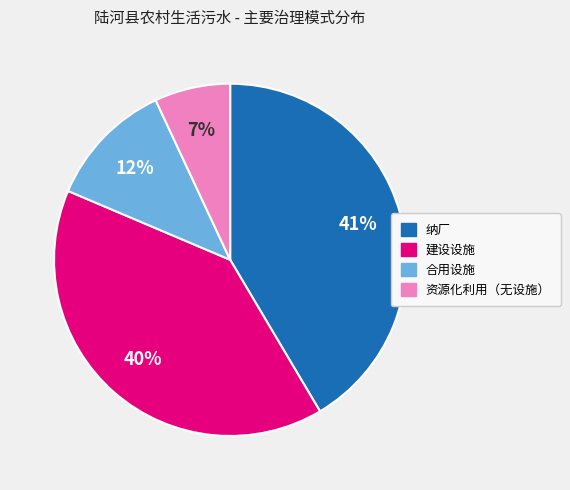

How many segments does this pie chart have?

4